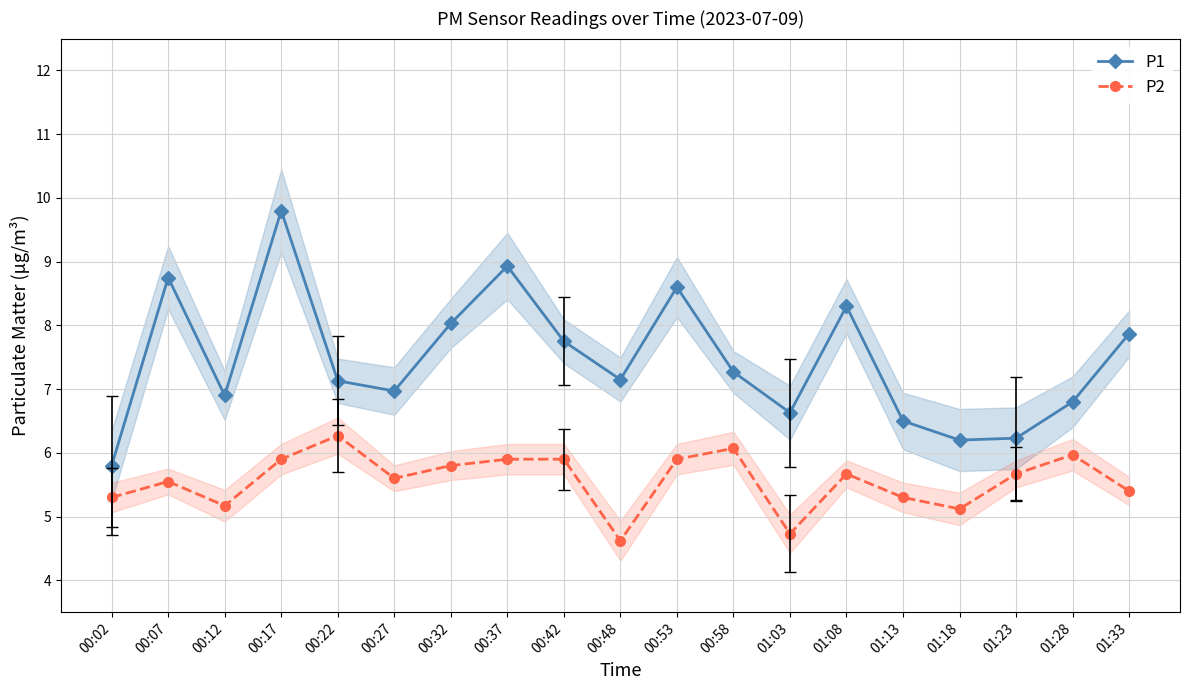

What is the difference between the second highest and second lowest values in the P1 series?

2.7